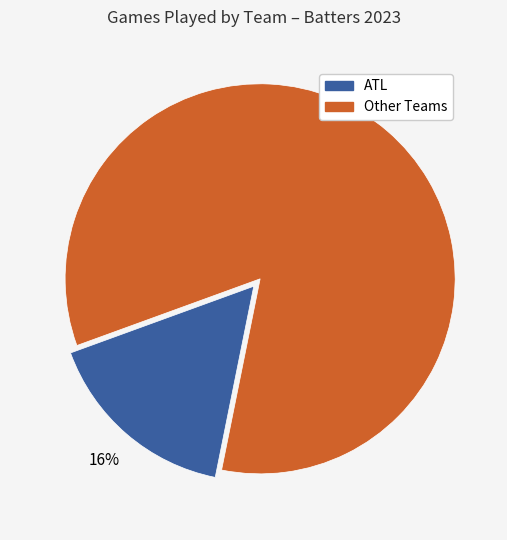

Count the number of slices in the pie.

2